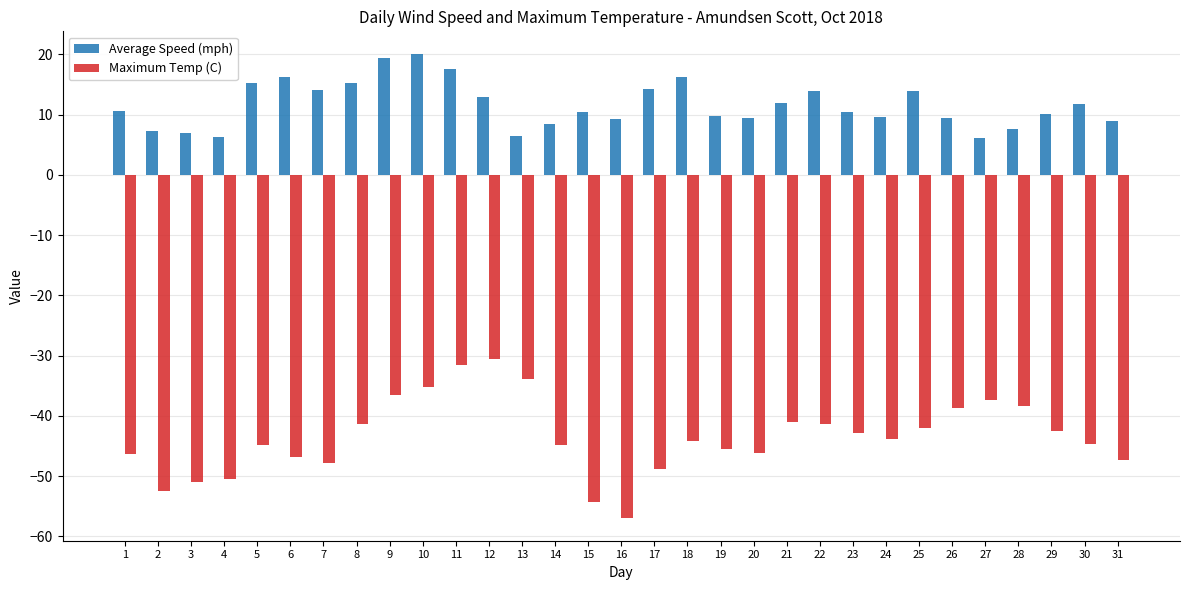

Is it true that Average Speed (mph) equals 2.5 at 27?

False